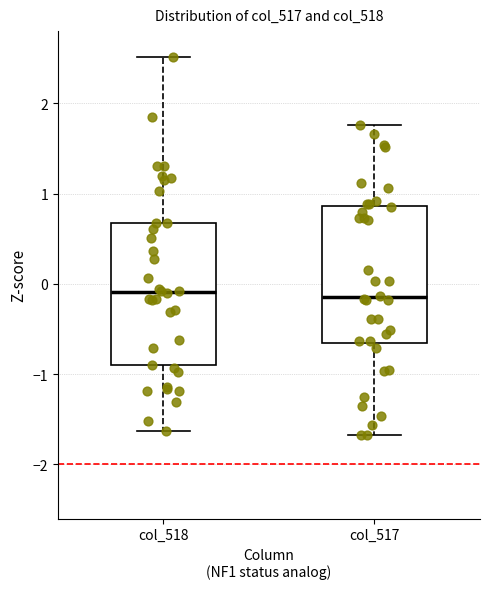

Reading left to right, read every box against the y-axis: the position of its median line, the range the box covers, and the ends of its whiskers. The values are not printed on the chart, so give them approximately, as read against the axis.

col_518: median -0.1, box -0.9 to 0.7, whiskers -1.6 to 2.5
col_517: median -0.1, box -0.7 to 0.9, whiskers -1.7 to 1.8